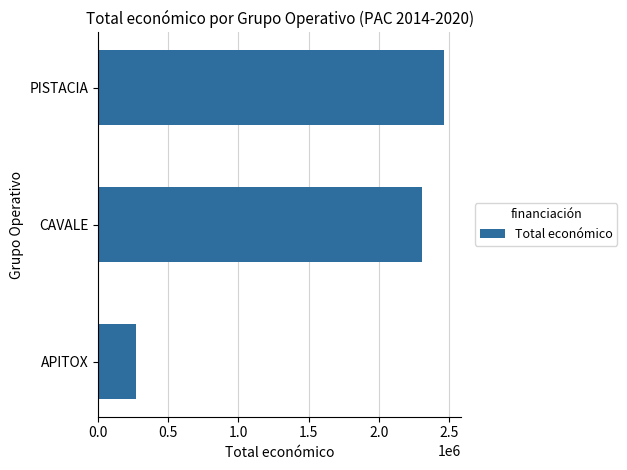

Count the number of data series in this chart.

1